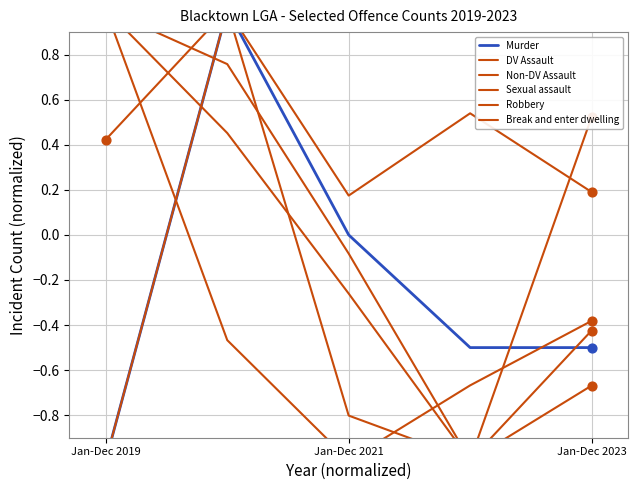

At which category is the sum across all series the highest?

Jan-Dec 2021